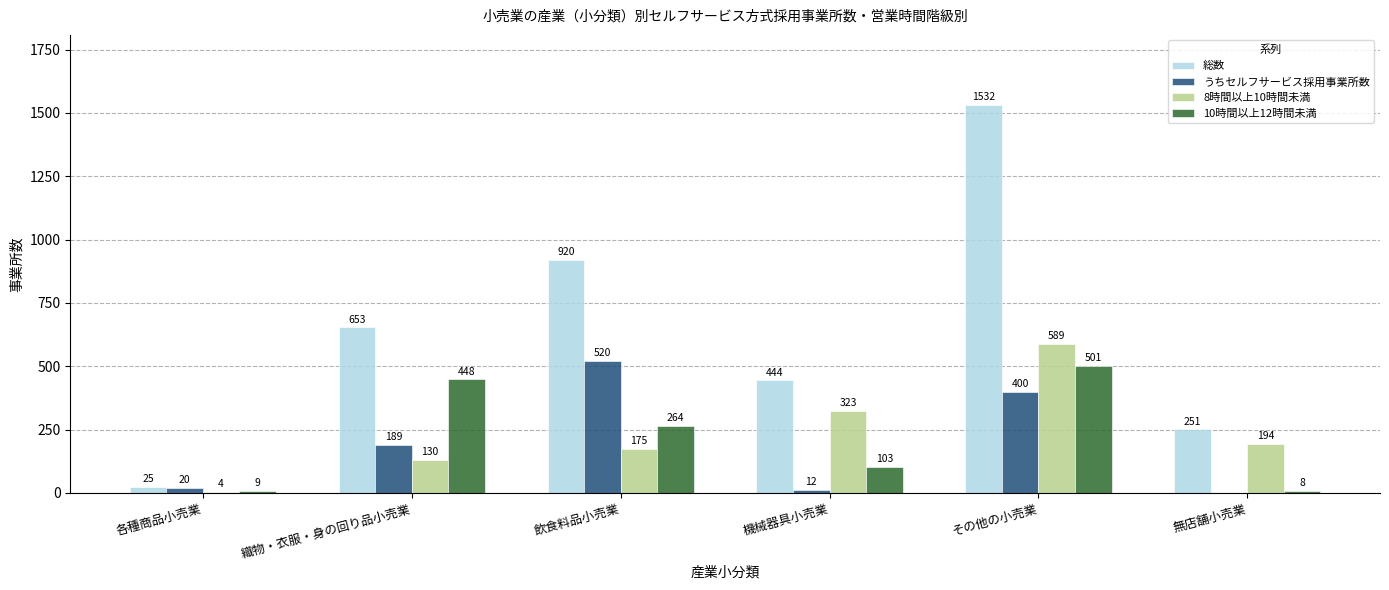

Which category has the highest value across all series?

その他の小売業